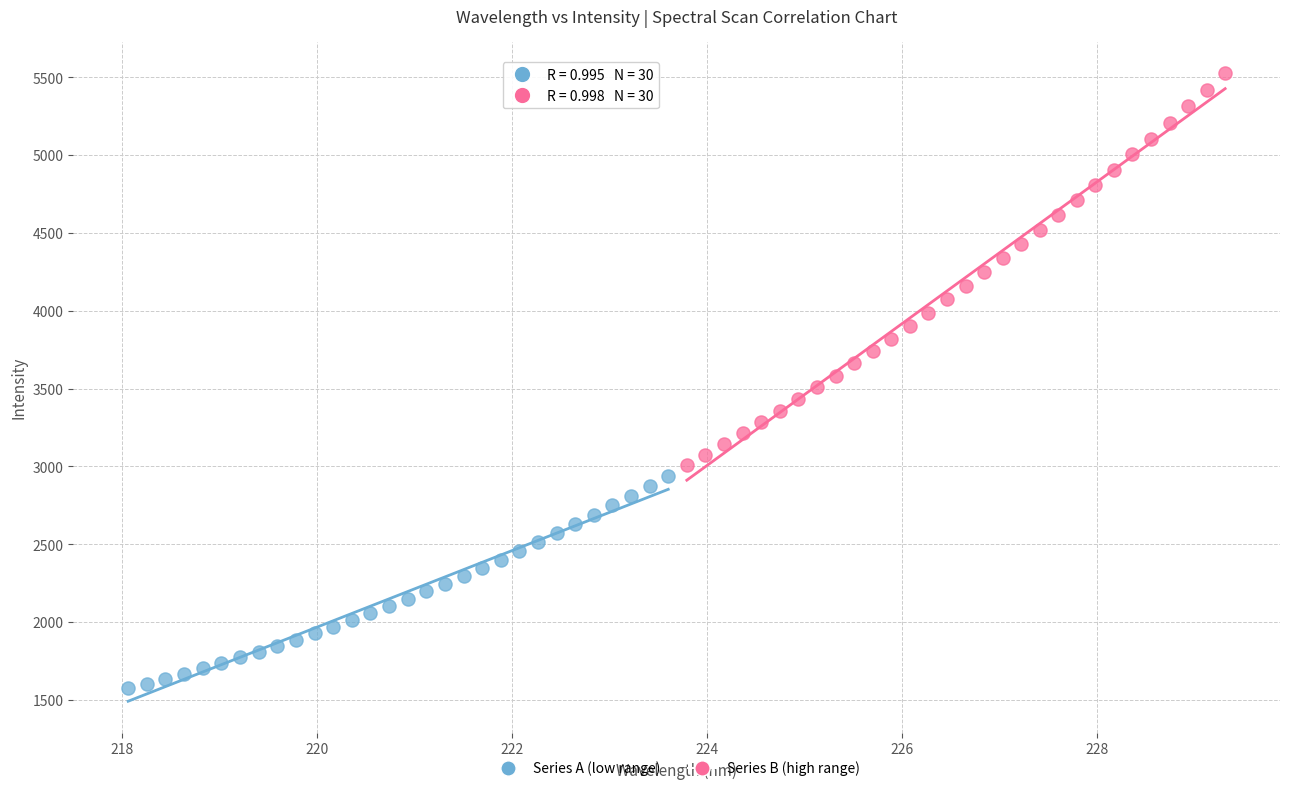

Which series has the largest Y range (max minus min)?

Series B (high range)